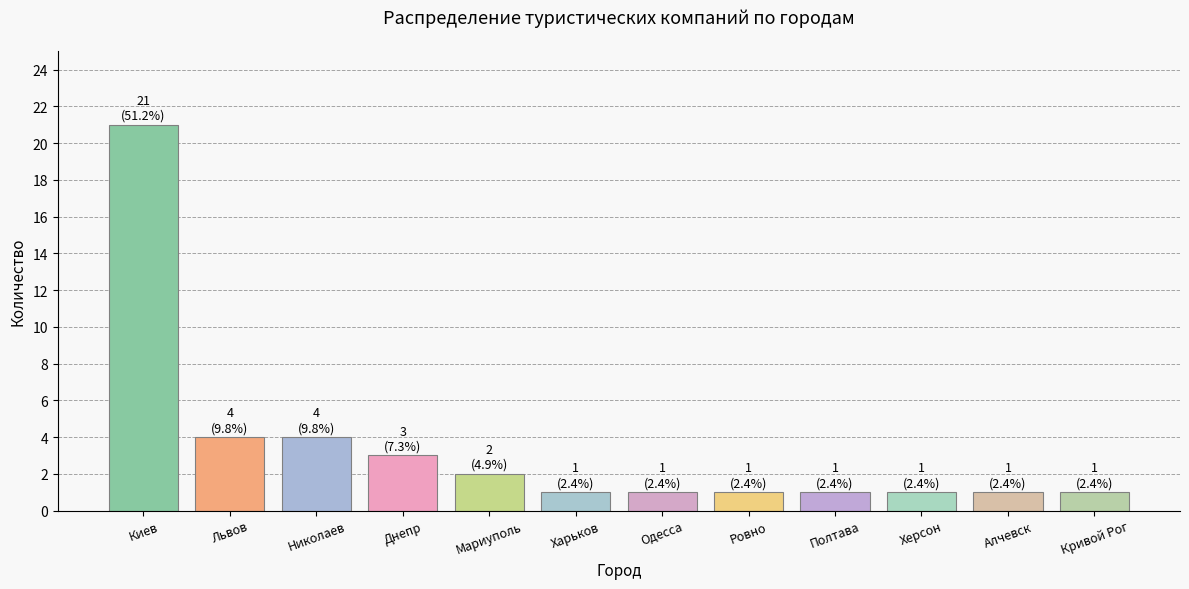

Are the bars grouped side by side (vs. stacked)?

No